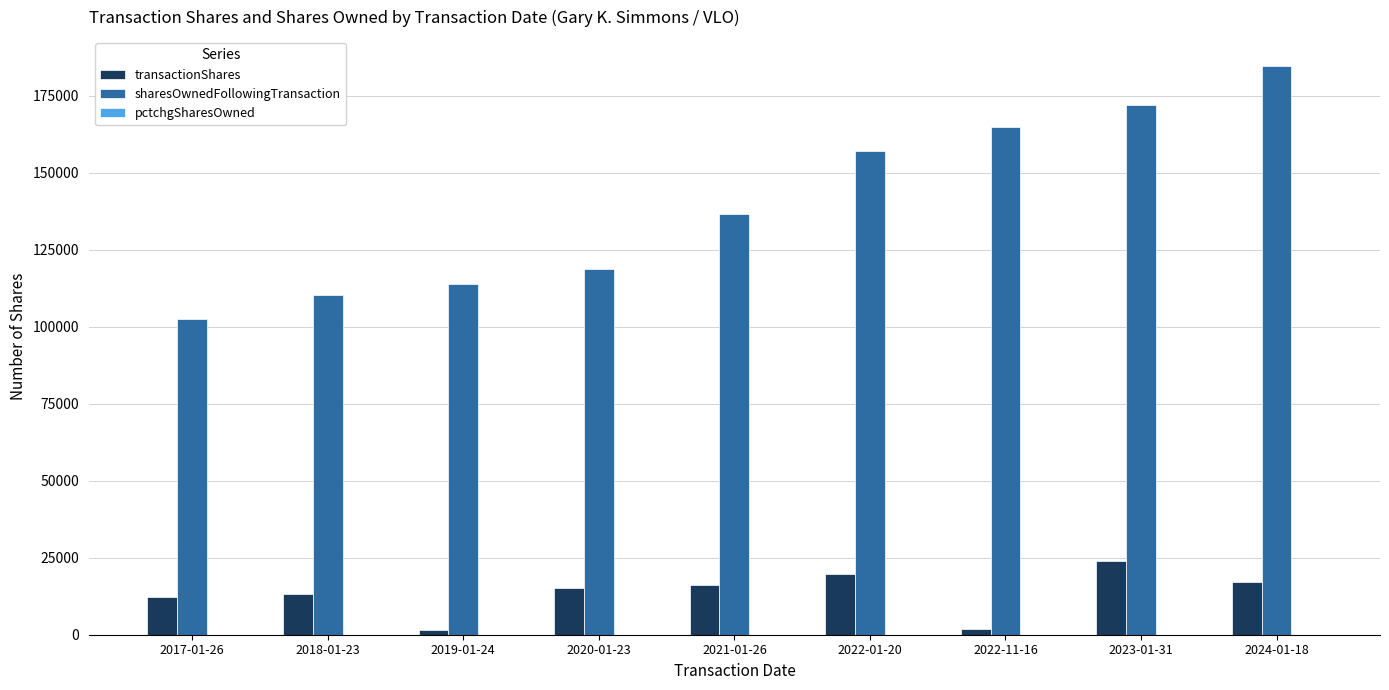

What is the sum of the transactionShares values at 2022-11-16 and 2017-01-26?

13879